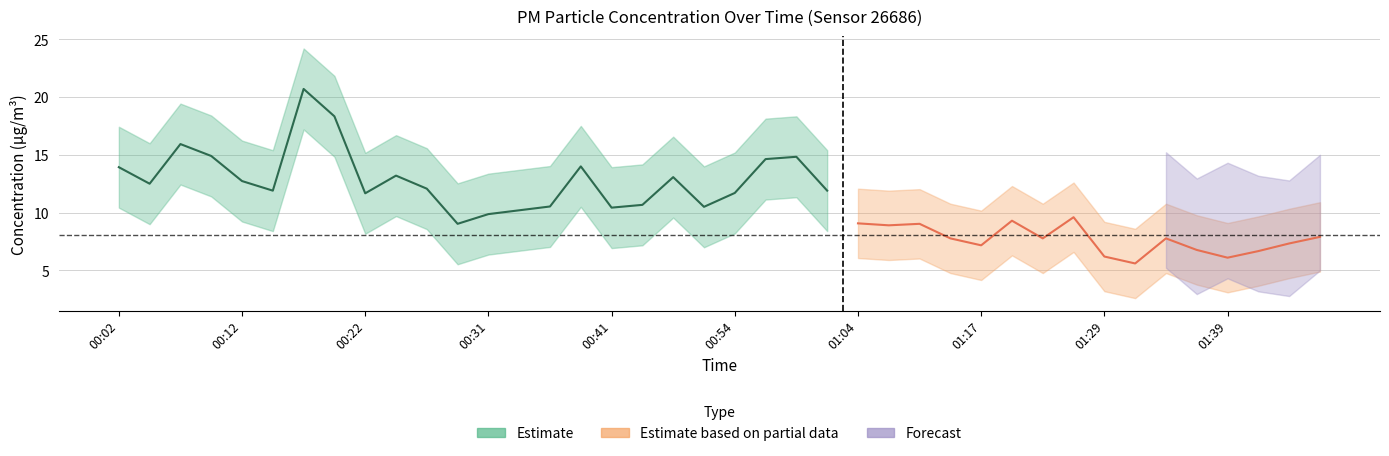

In P2, how many points are lower than both neighbors (excluding endpoints)?

12